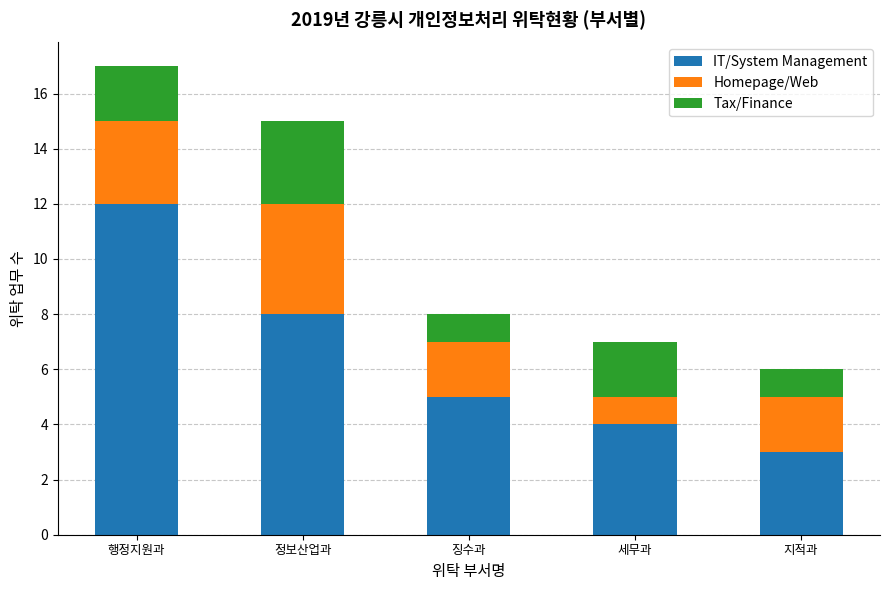

What is the sum of all IT/System Management values?

32